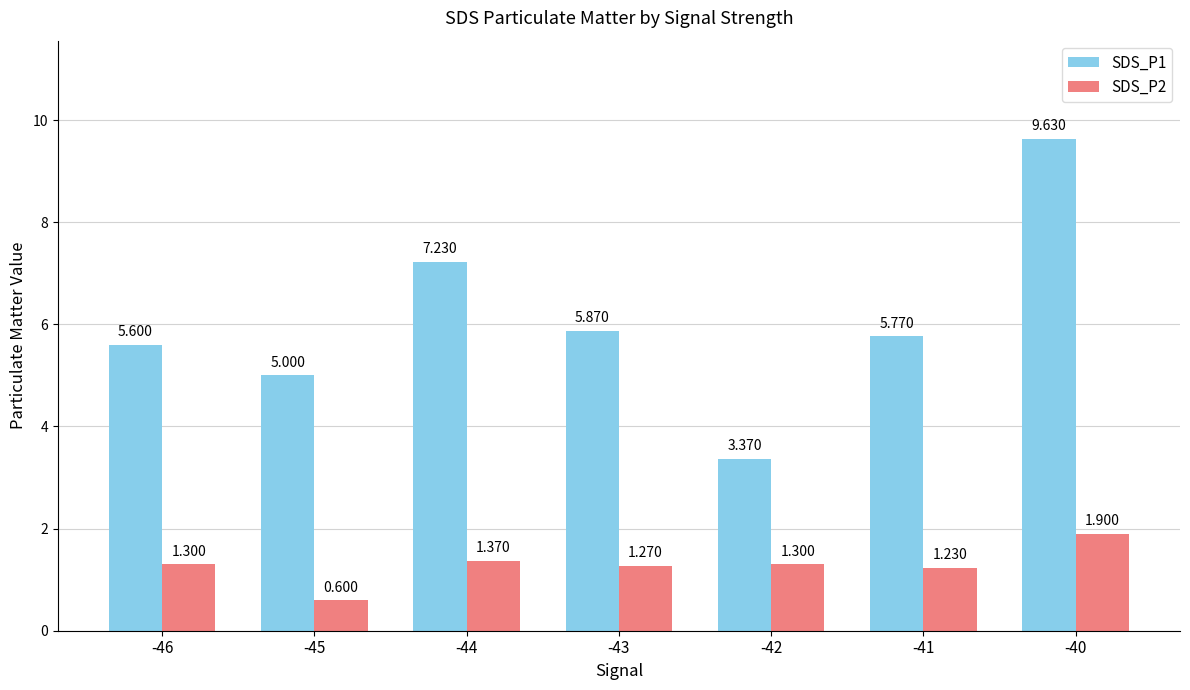

The SDS_P2 series shows 0.3 at -46. True or false?

False